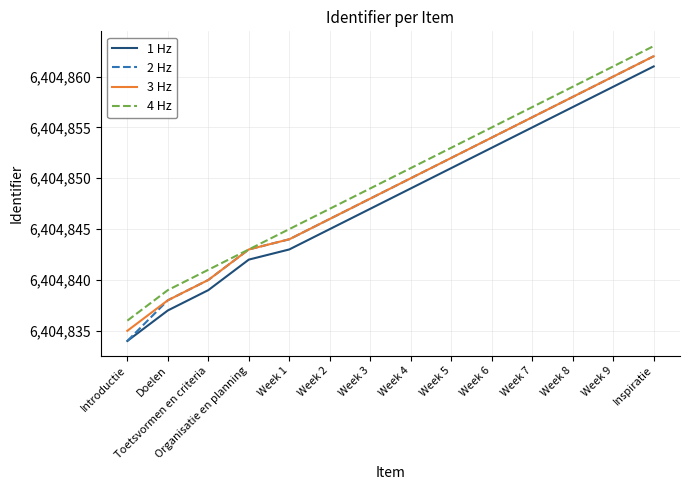

At which category is the sum across all series the highest?

Inspiratie